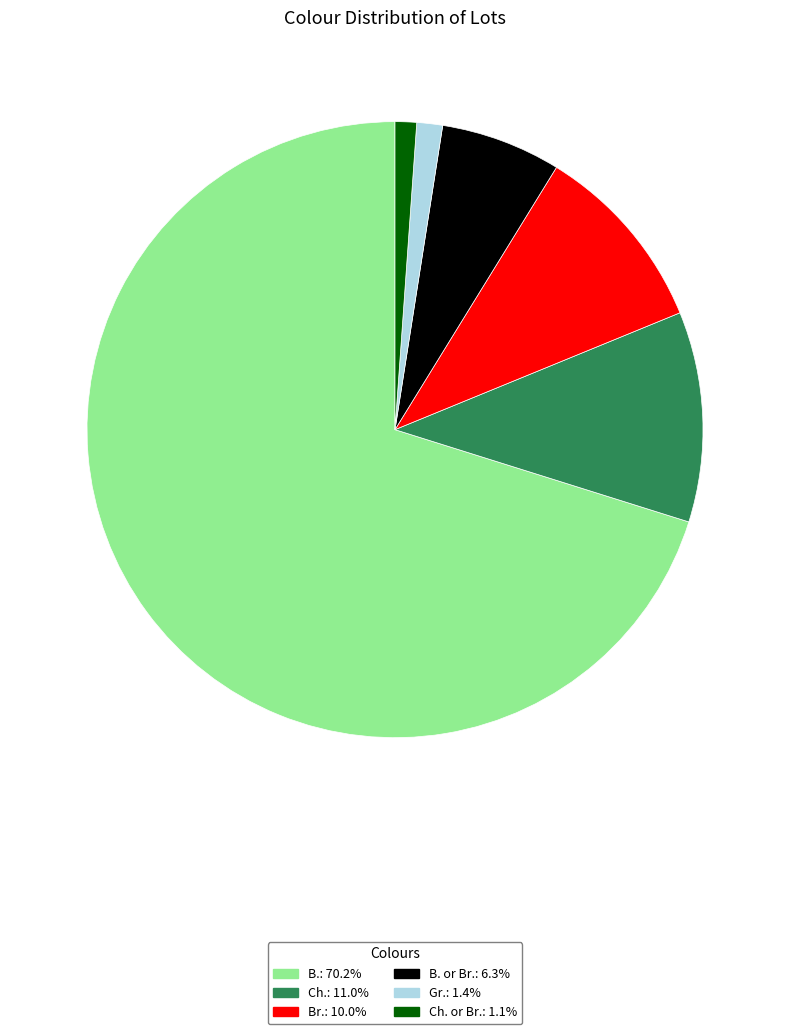

Is there a majority slice in this chart?

Yes